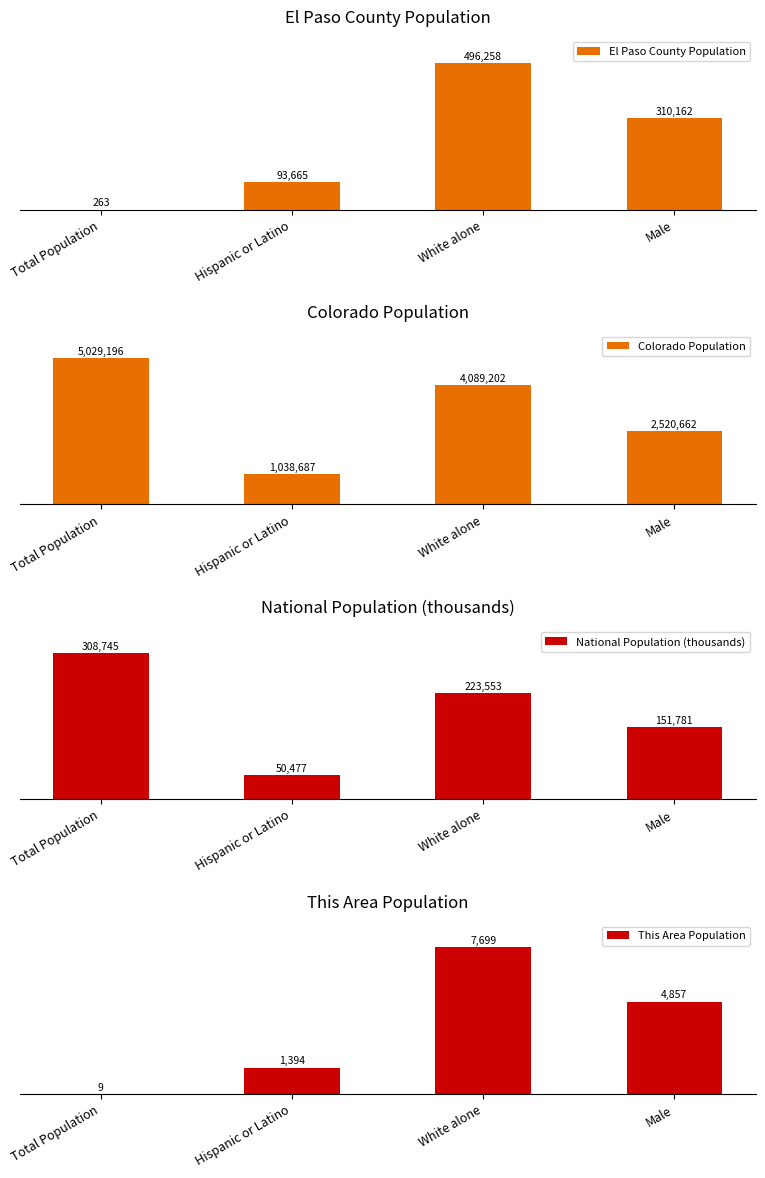

Reading right to left, list all the values displayed in this chart.

El Paso County Population: 310162	496258	93665	263
Colorado Population: 2520662	4089202	1038687	5029196
National Population (thousands): 151781	223553	50477	308745
This Area Population: 4857	7699	1394	9